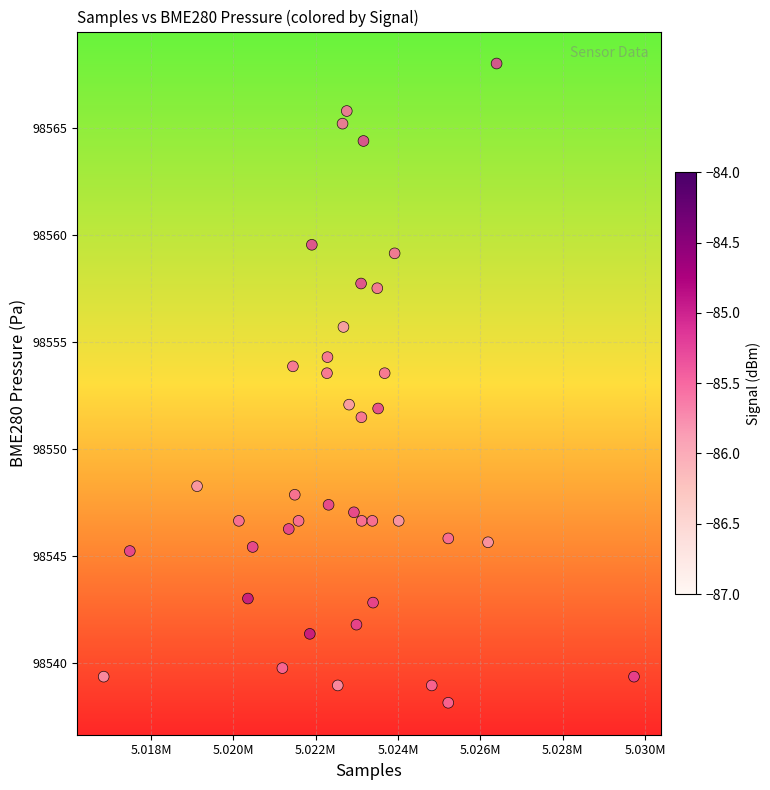

What is the range of Y values (max minus min)?

29.9